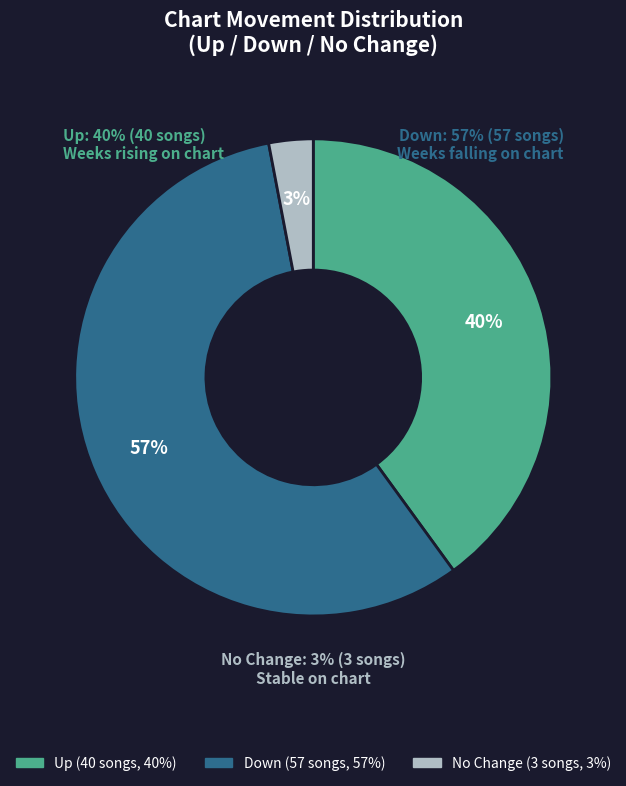

What is the change in value from up to none?

-37